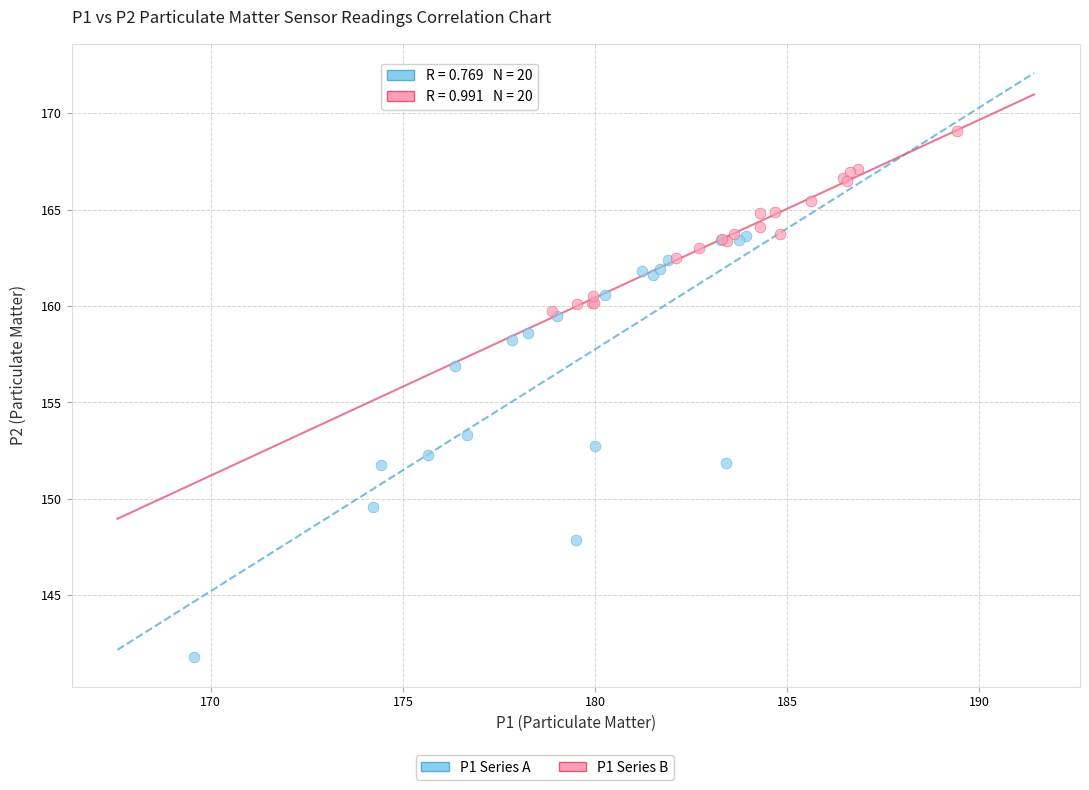

Which series contains the highest Y value?

P1 Series B